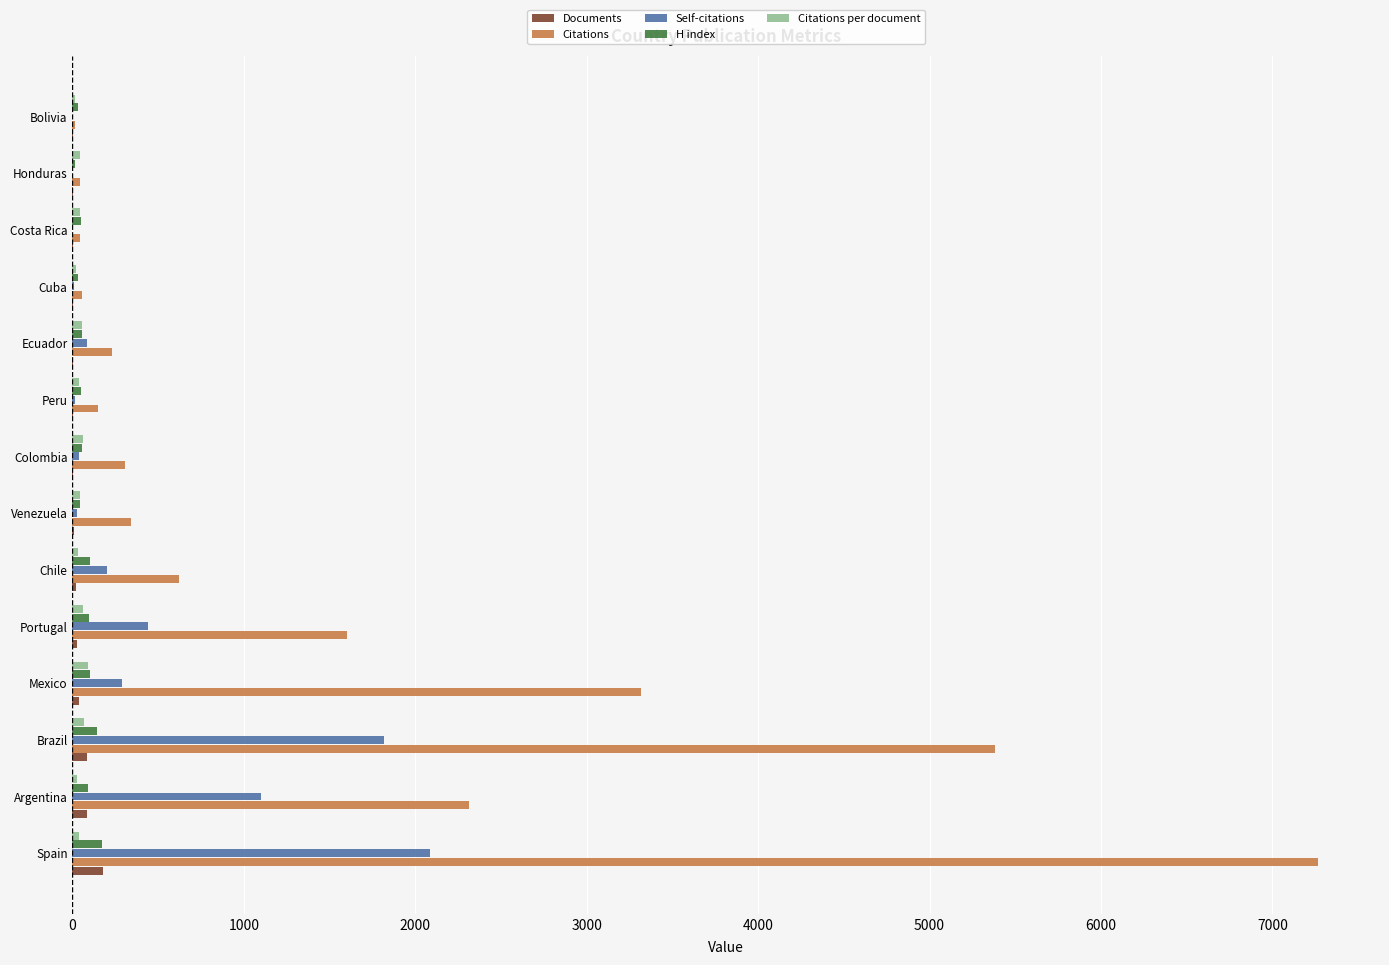

Which series changed the most between Spain and Cuba?

Citations